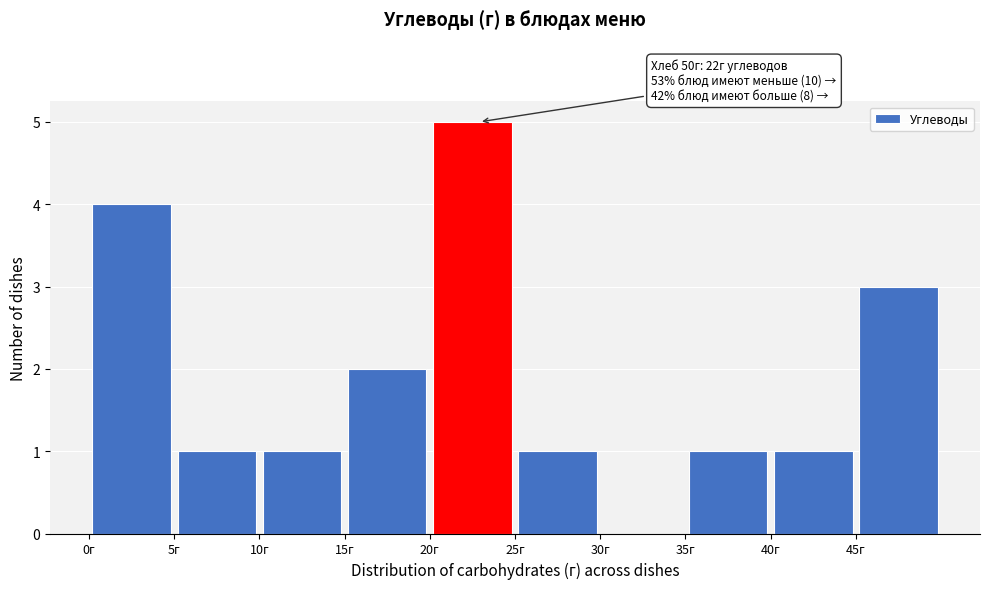

Over which range of the x-axis is the bar tallest?

20 to 25